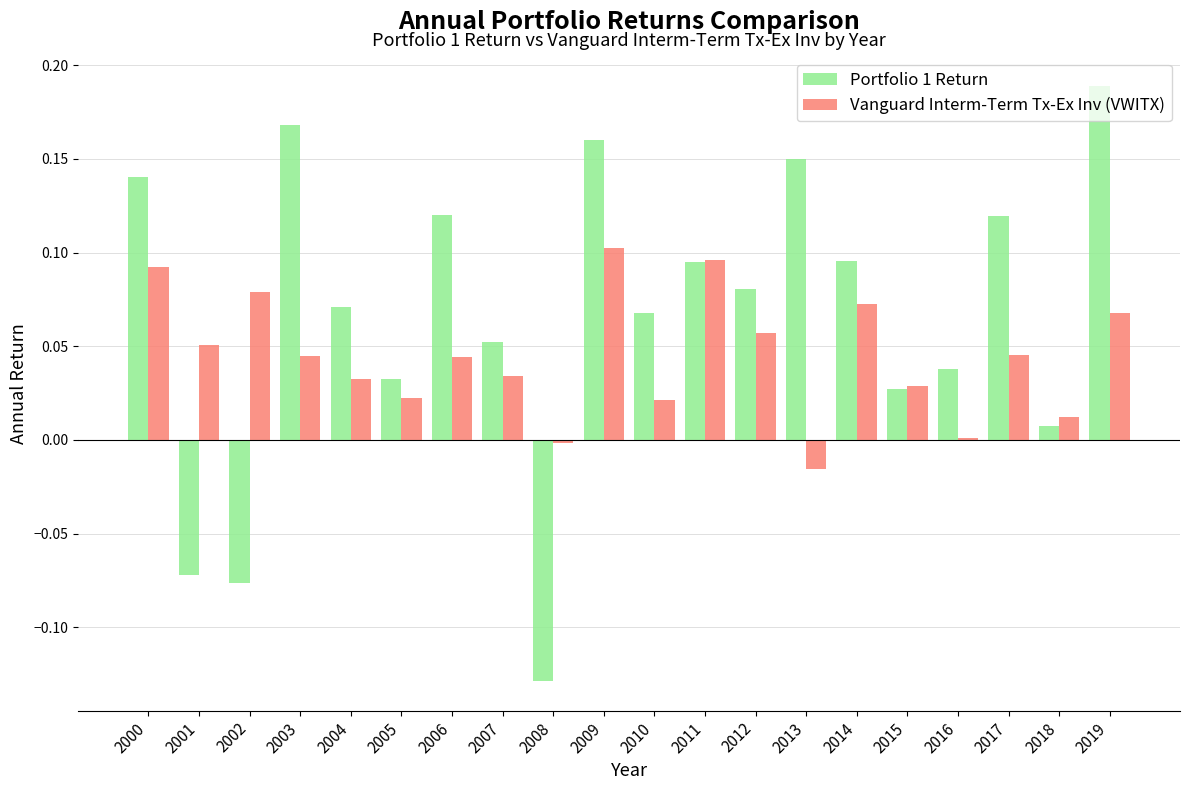

How many groups of bars are there?

20